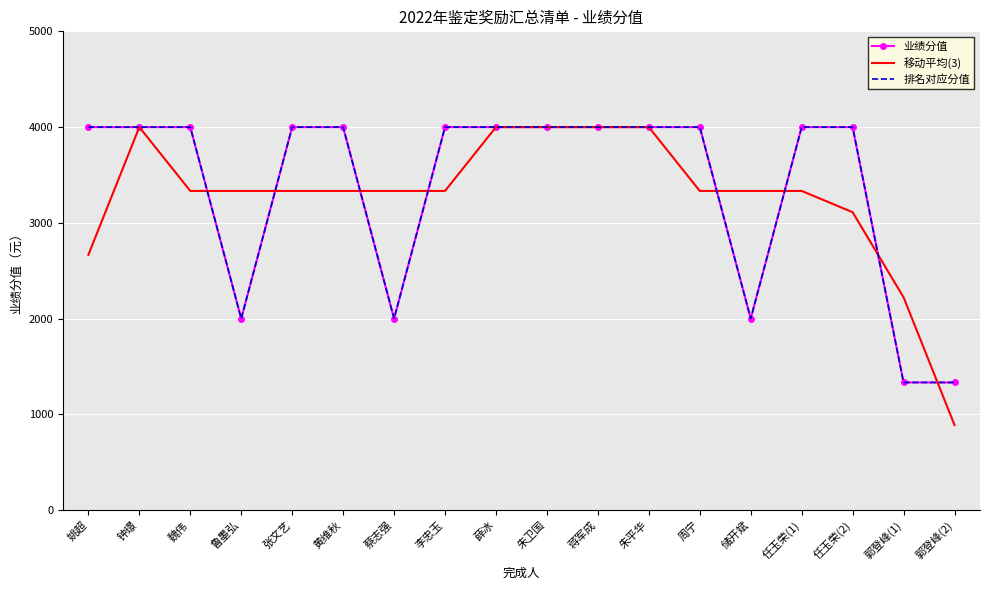

True or false: 业绩分值 and 排名对应分值 cross at least once.

False